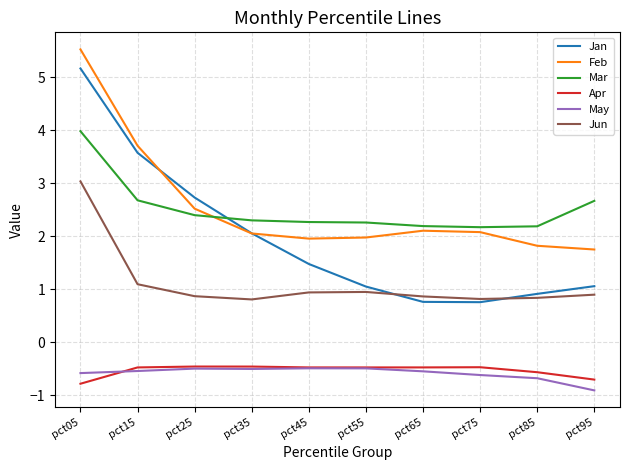

What is the spread (max minus min) of values at pct75?

2.8